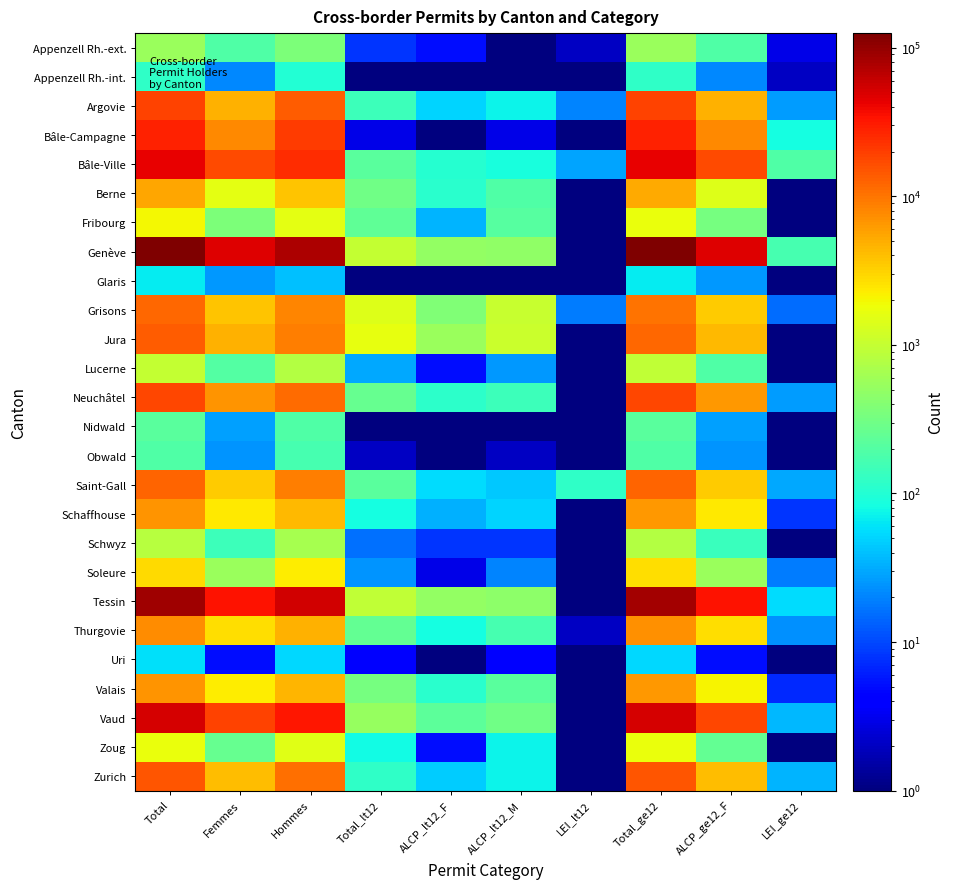

At which category is the sum across all series the highest?

Total